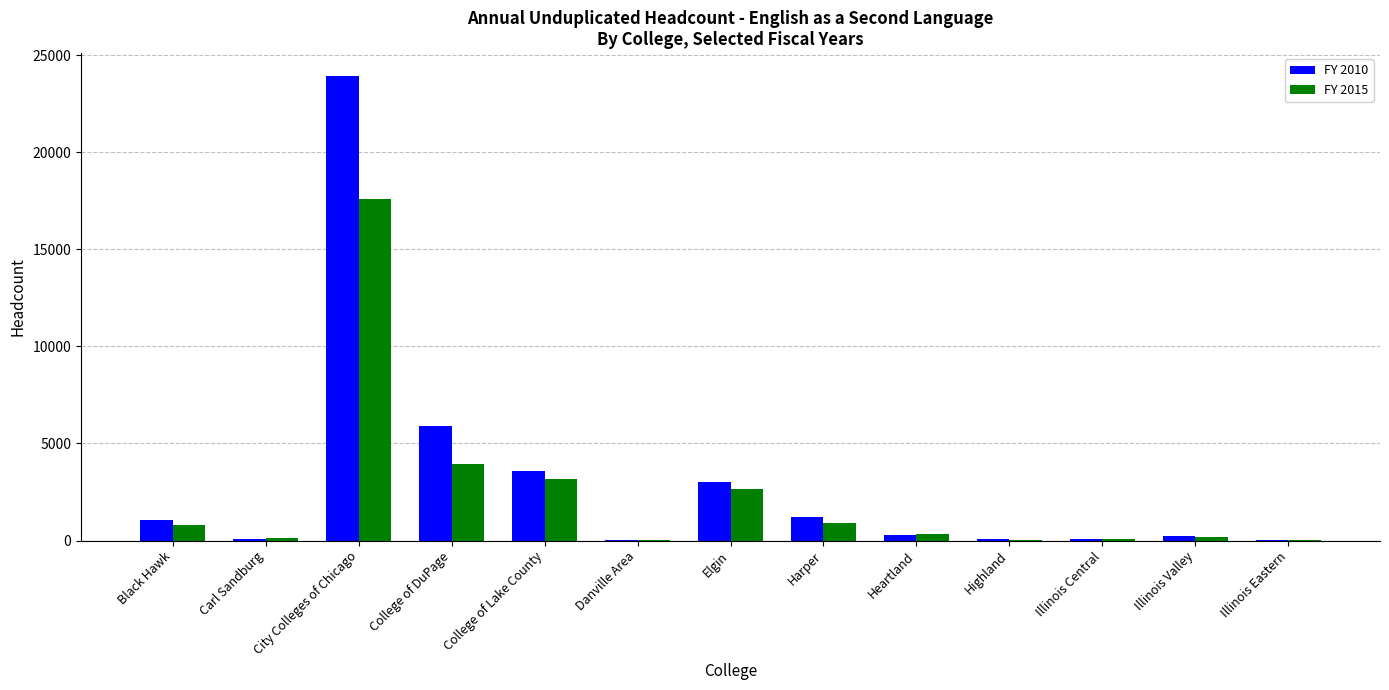

What is the average value of the FY 2015 series?

2305